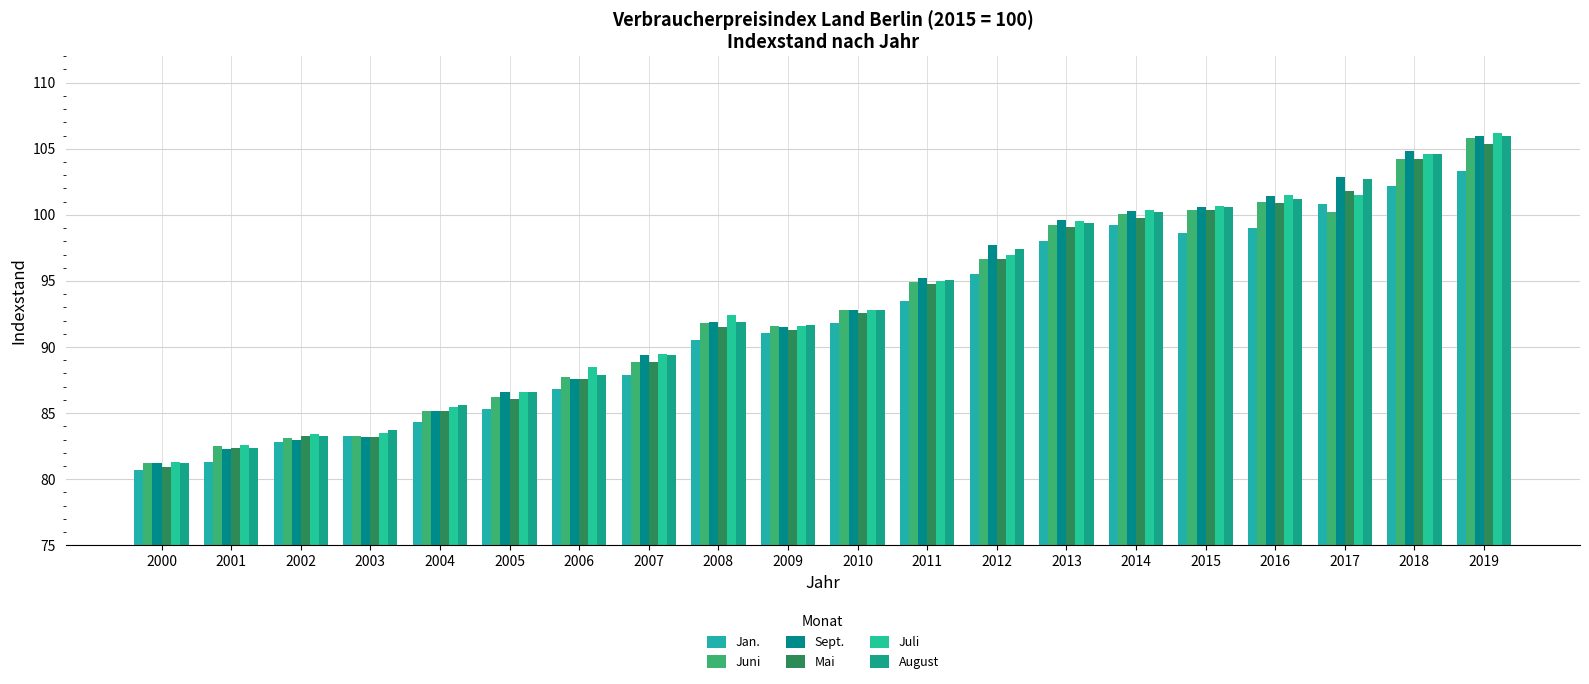

True or false: Jan. has a value of 129.2 at 2016.

False